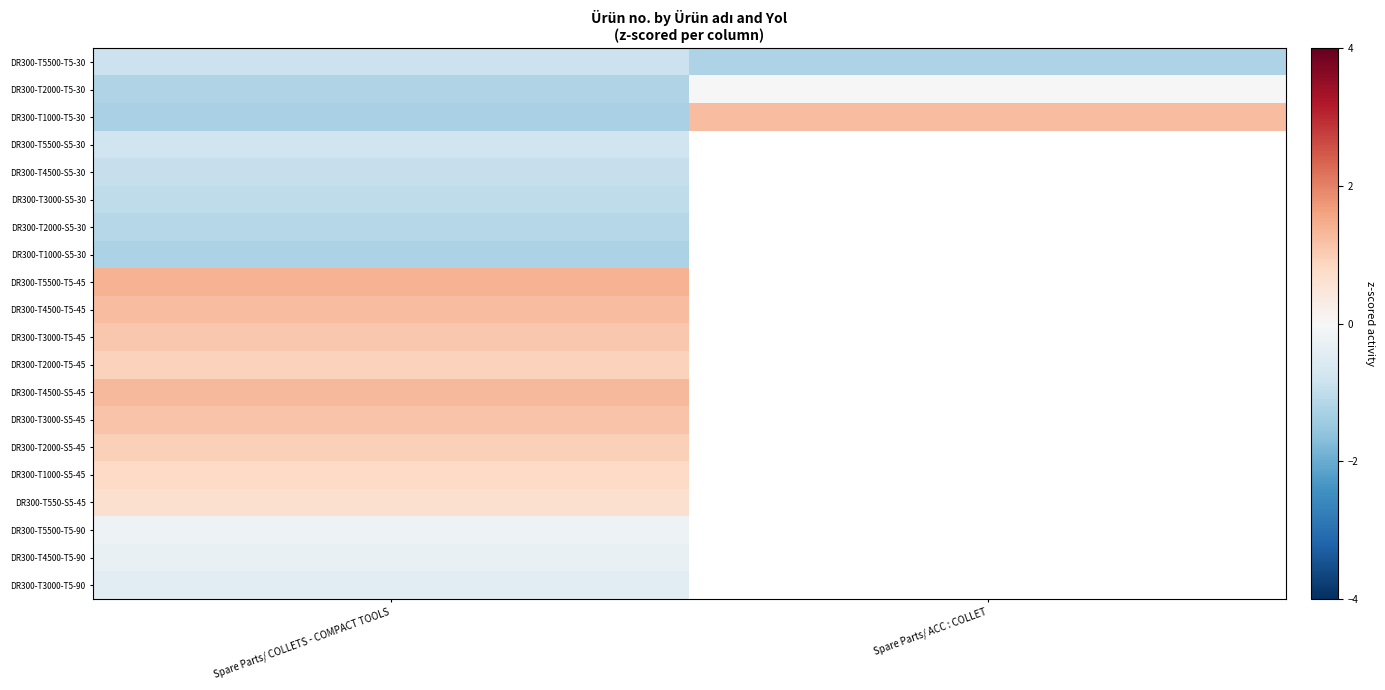

Between Spare Parts/ COLLETS - COMPACT TOOLS and Spare Parts/ ACC : COLLET, which series saw the biggest shift?

DR300-T1000-T5-30